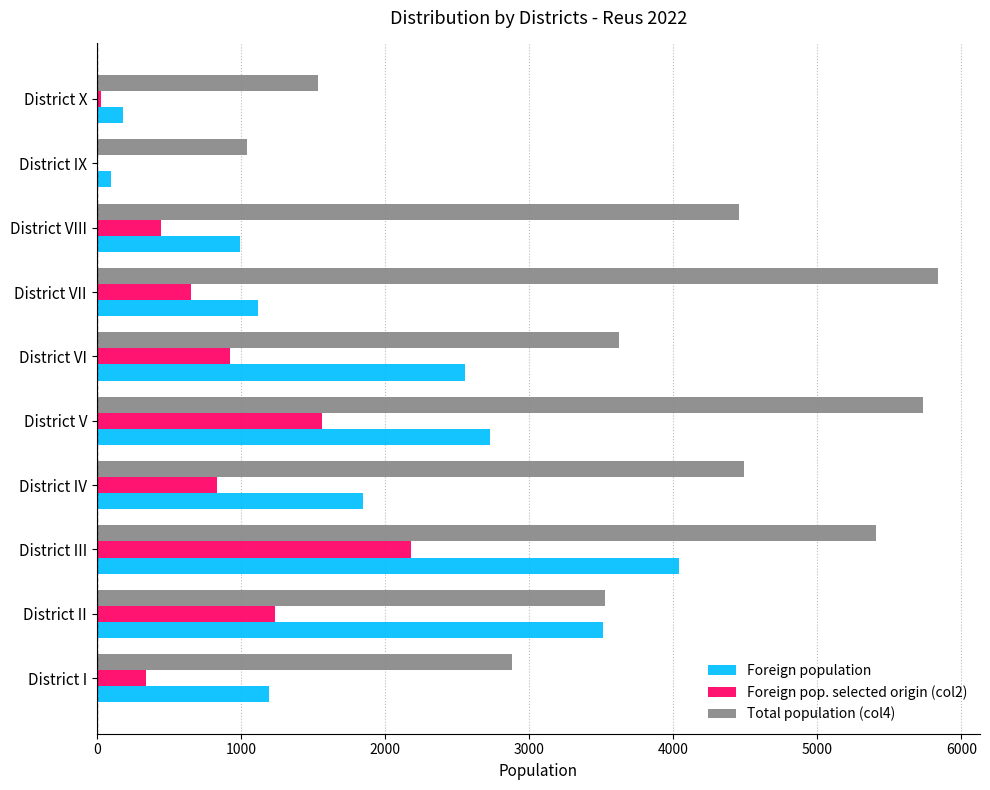

What is the total value across all series at District III?

11630